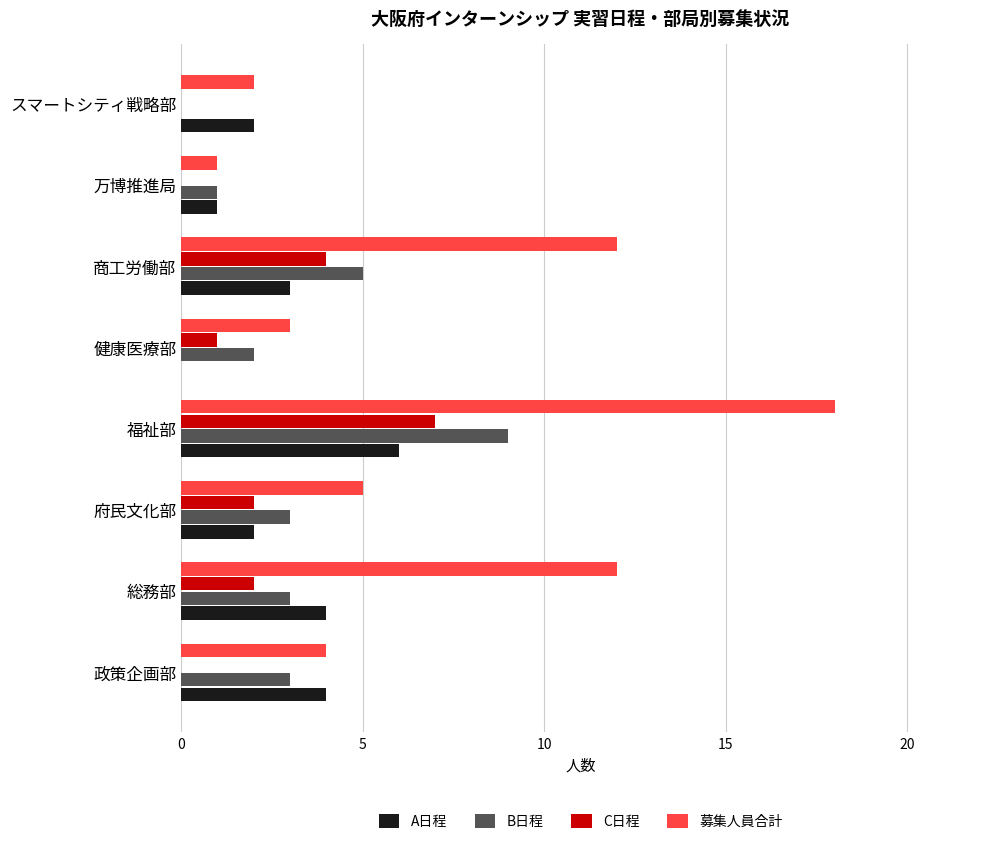

What is the sum of all 募集人員合計 values?

57